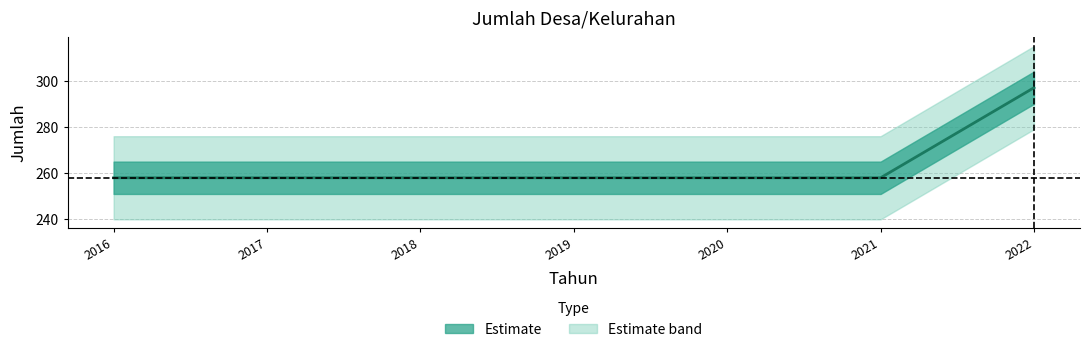

Does the chart display data point markers on the line(s)?

No